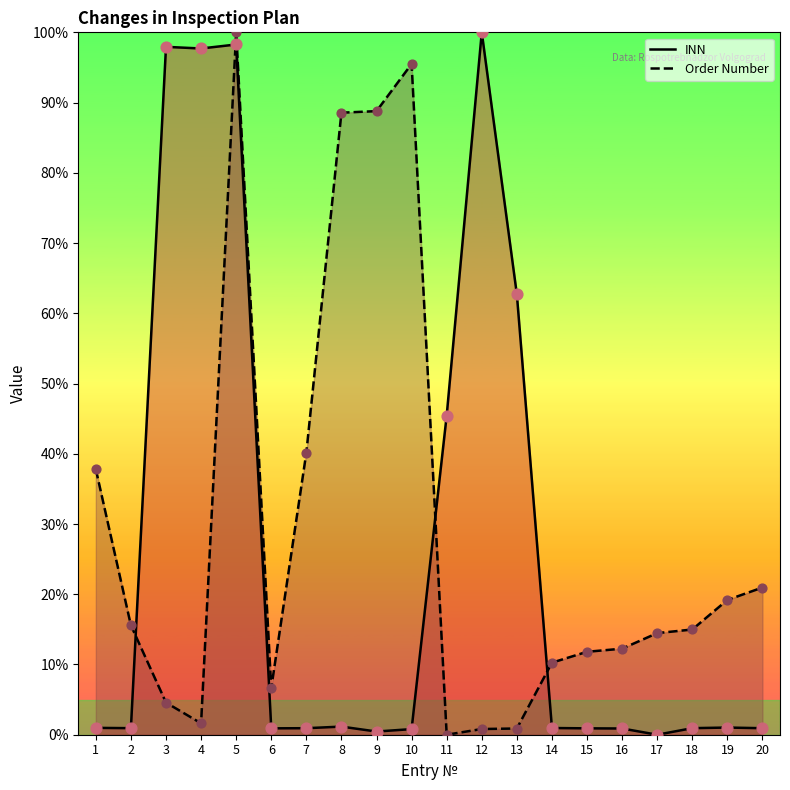

Which series has the widest spread of Y values?

INN